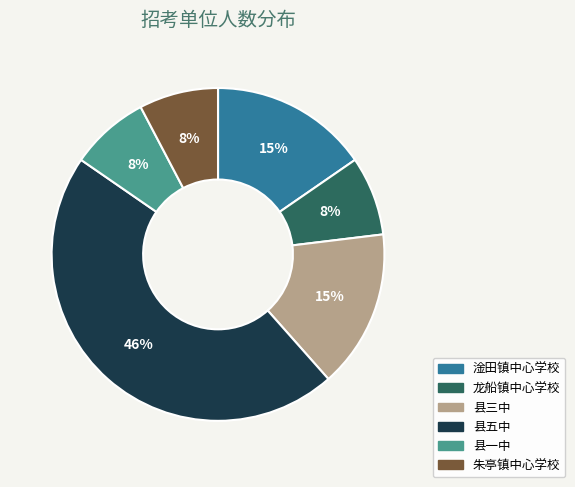

How many segments does this pie chart have?

6